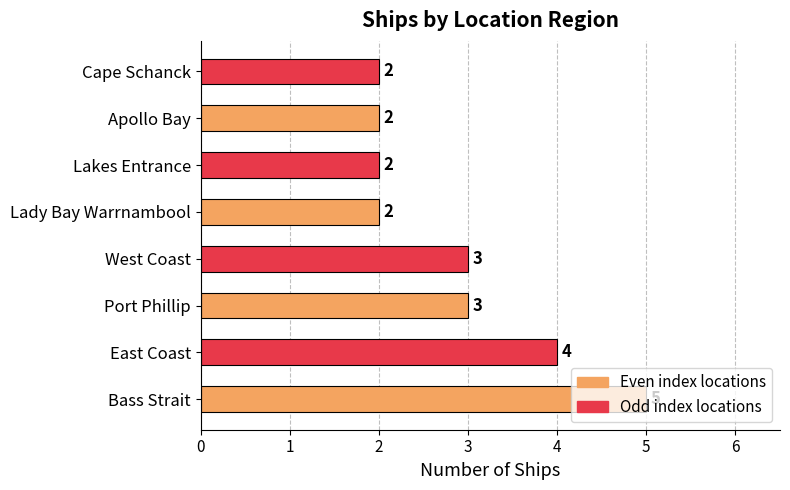

What is the maximum value shown in the chart?

5